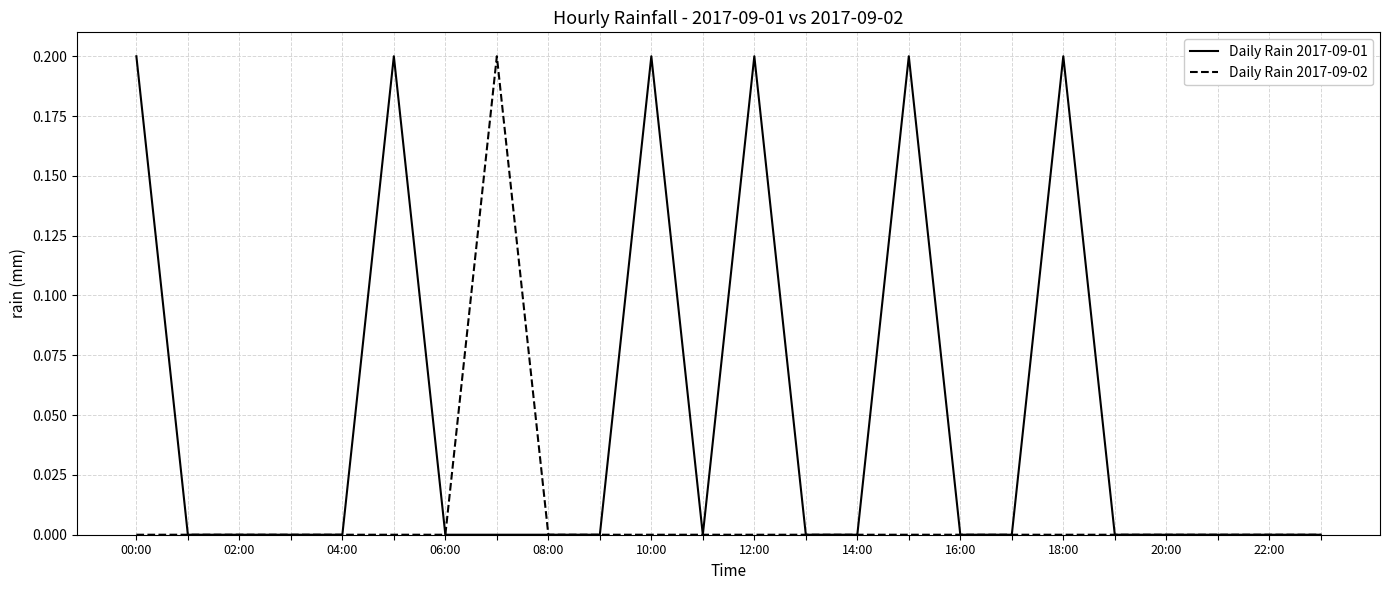

Which series has the largest total across all categories?

Daily Rain 2017-09-01